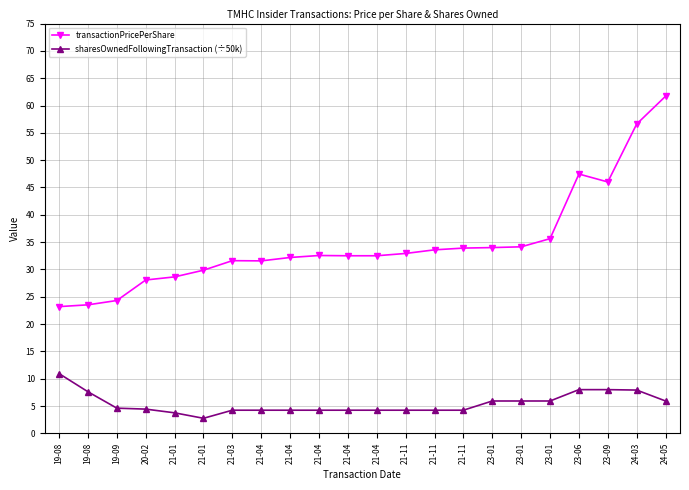

What is the label of the 21st point from the right?

19-08